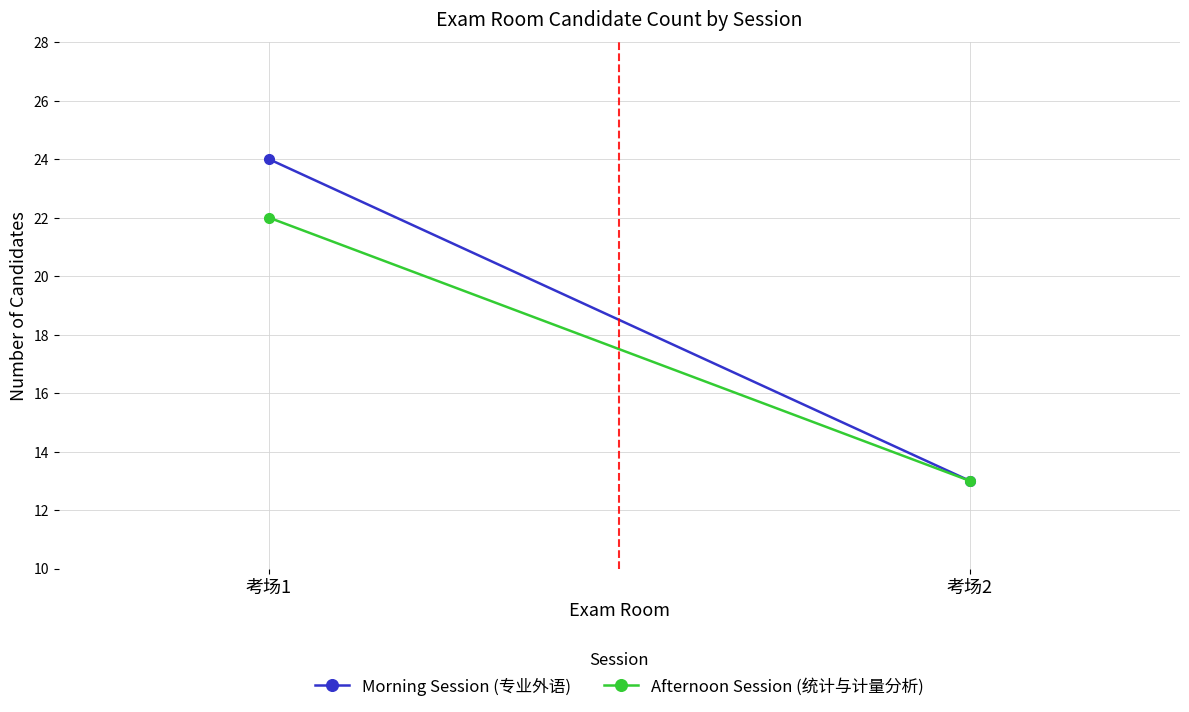

What is the average value of the Afternoon Session (统计与计量分析) series?

18